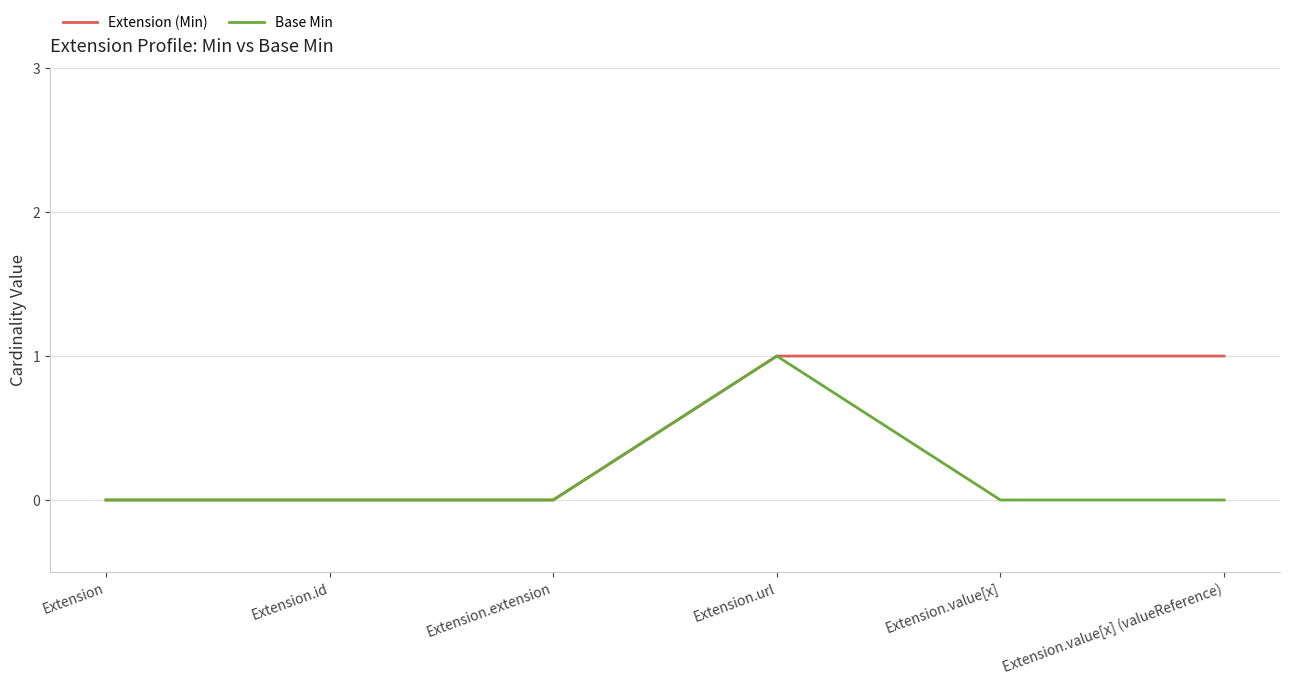

What is the highest value of the Base Min series?

1